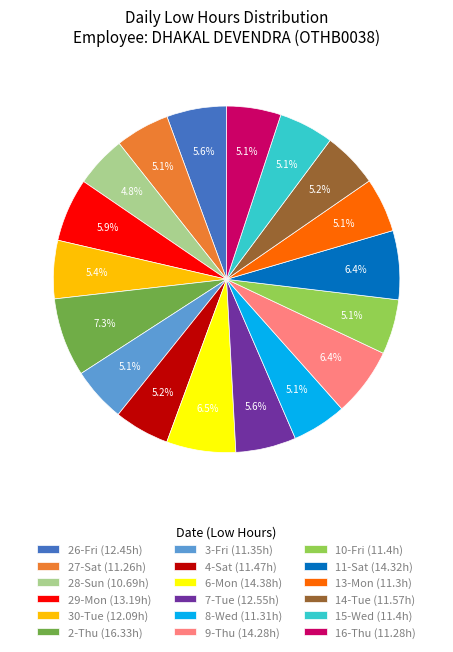

Is it true that 16-Thu is 5% of the pie?

True